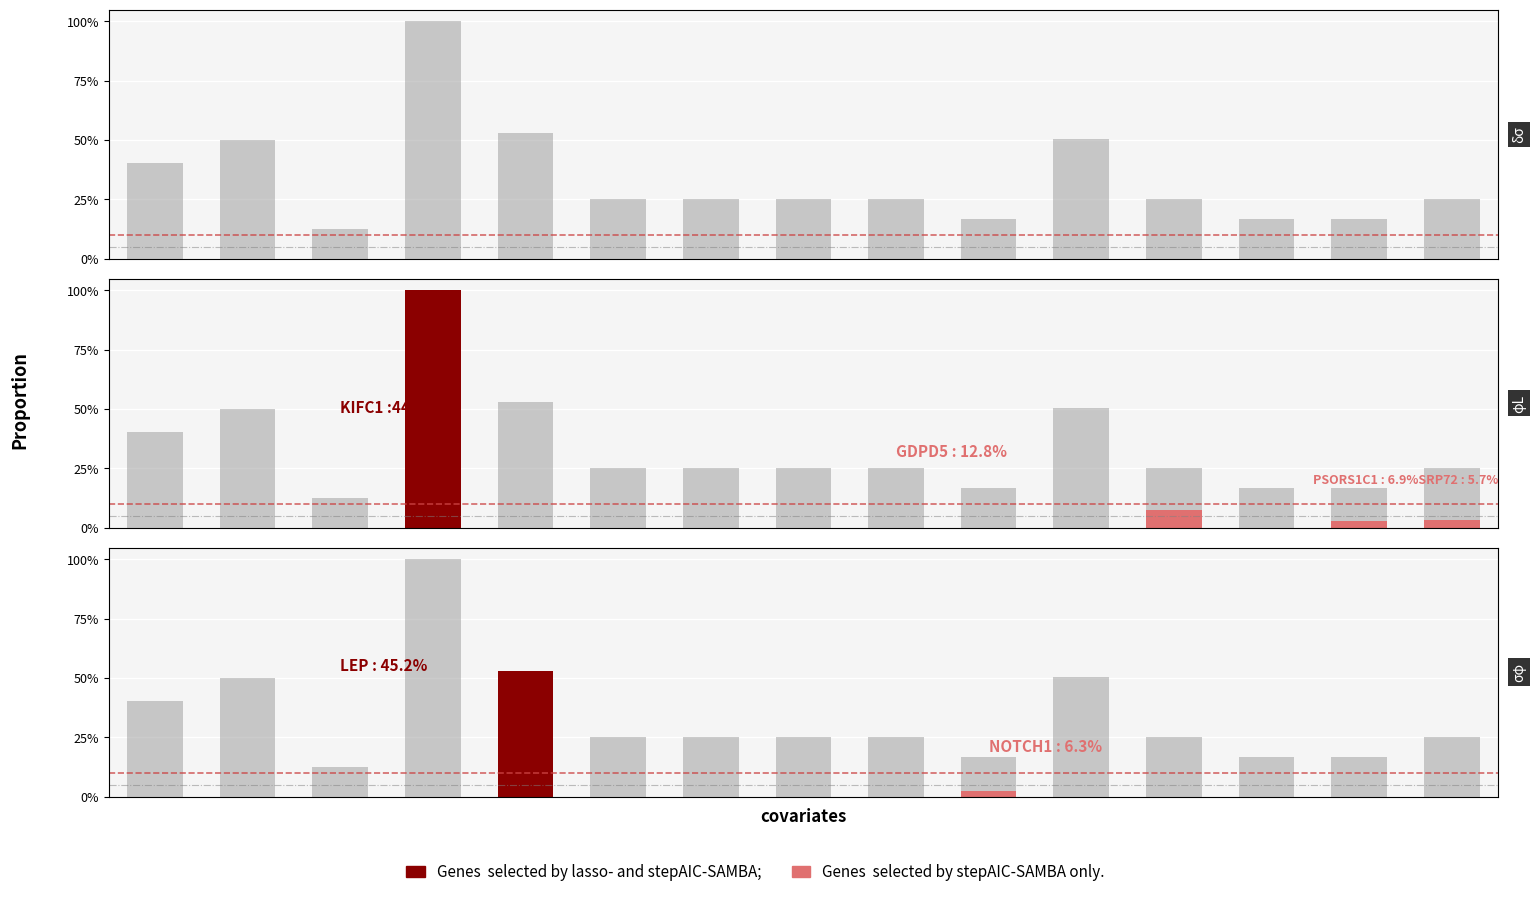

How many data points does each series have?

15